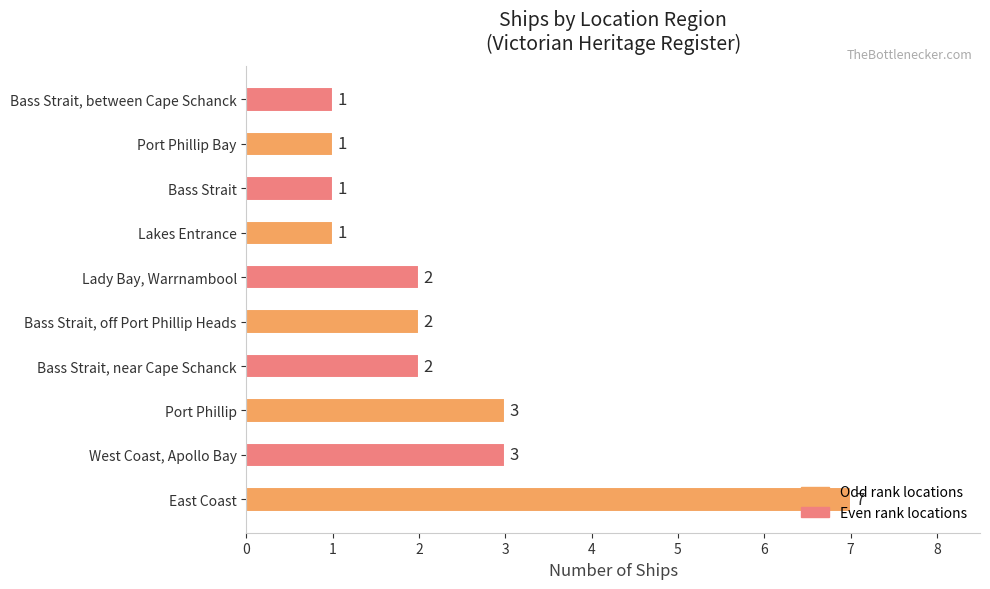

What is the maximum value shown in the chart?

7